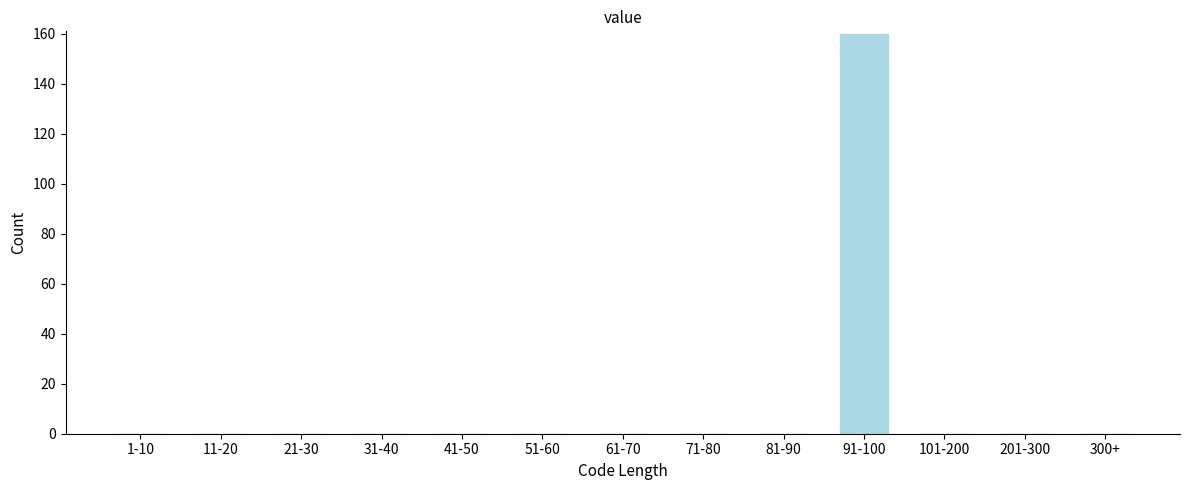

Reading left to right, transcribe all the data shown in this chart.

1-10=0	11-20=0	21-30=0	31-40=0	41-50=0	51-60=0	61-70=0	71-80=0	81-90=0	91-100=160	101-200=0	201-300=0	300+=0